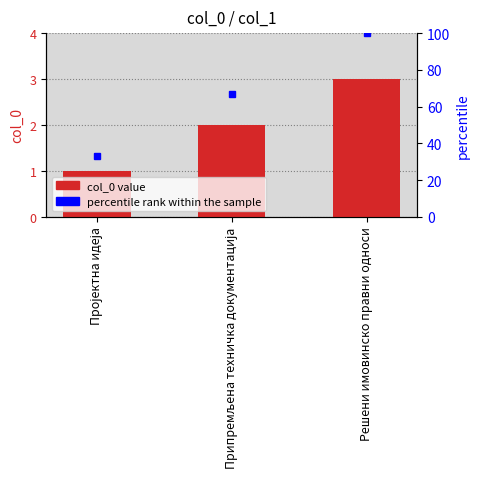

What is the minimum value shown in the chart?

1